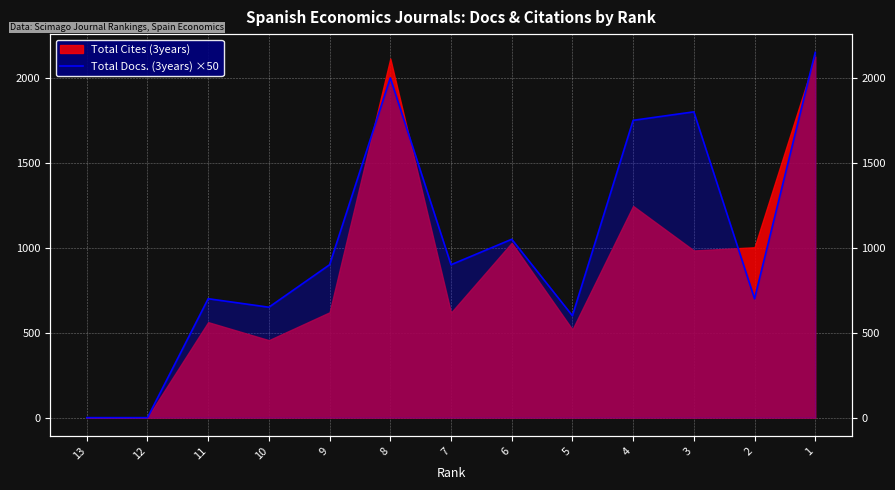

How many categories are shown in the chart?

13